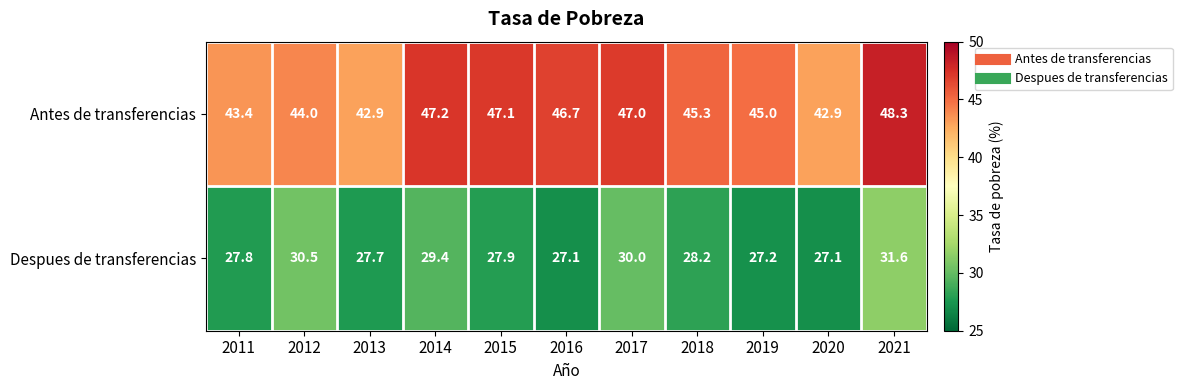

What is the maximum value shown in the chart?

48.3